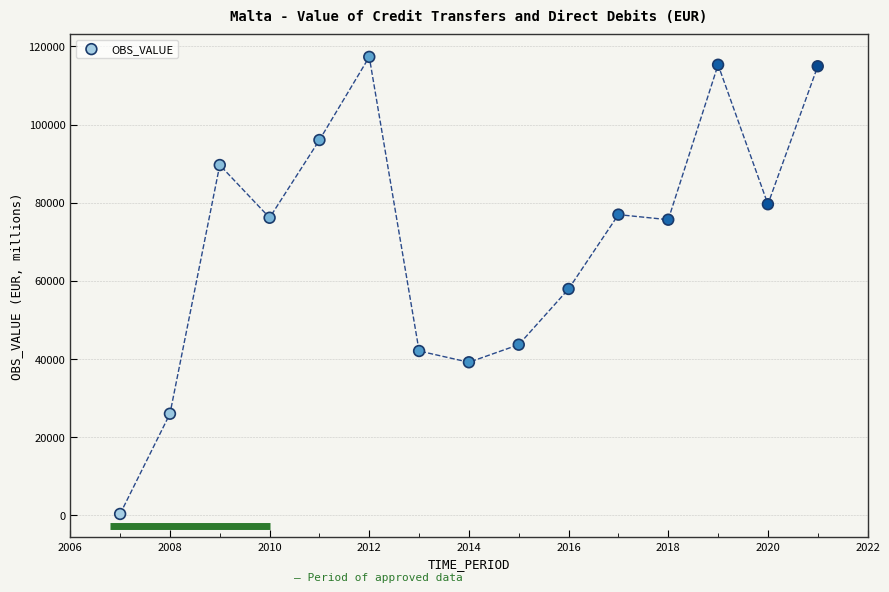

What is the range of Y values (max minus min)?

117117.7